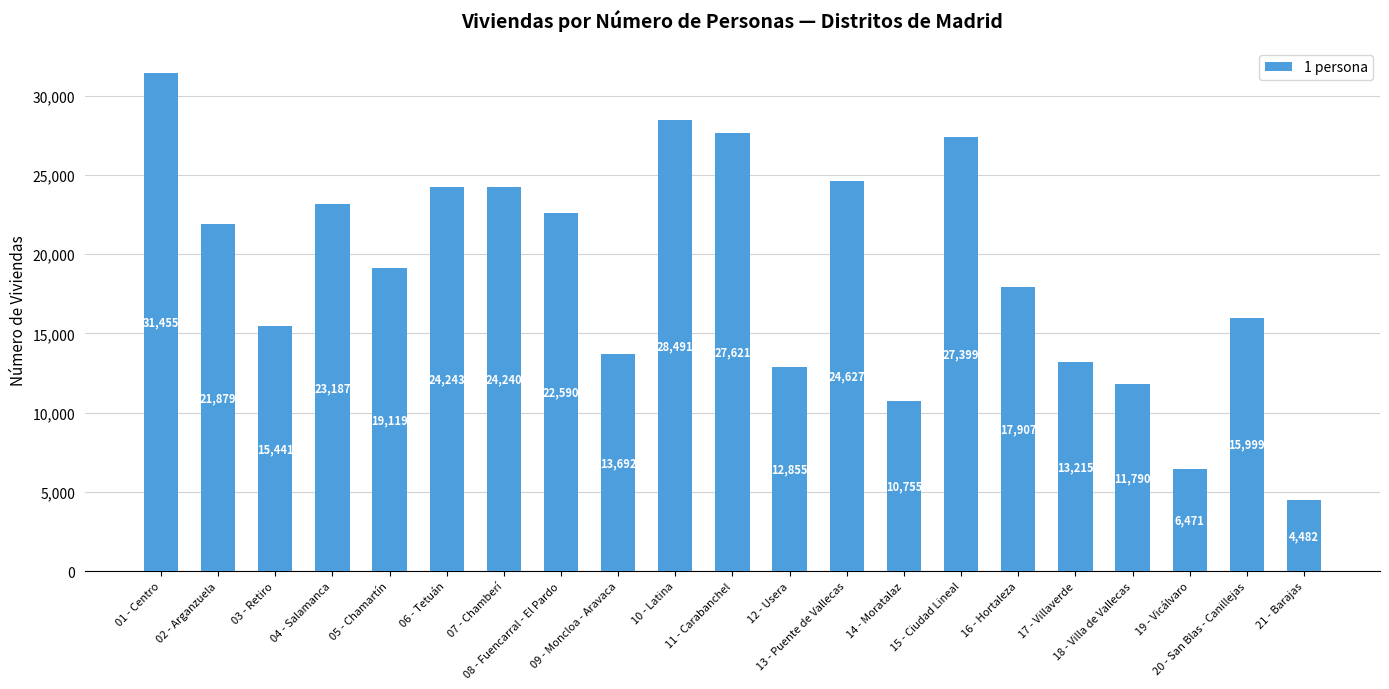

What is the minimum value shown in the chart?

4482